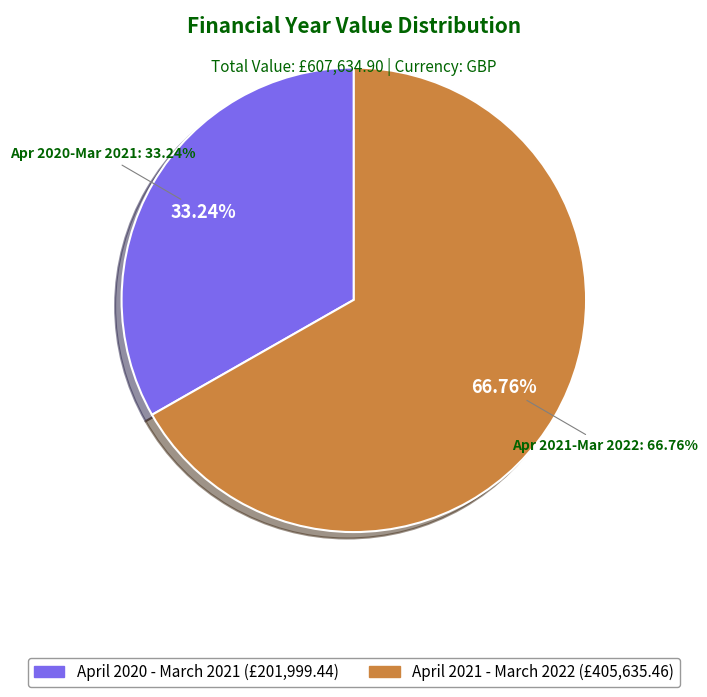

What is the smallest slice in the pie chart?

April 2020 - March 2021